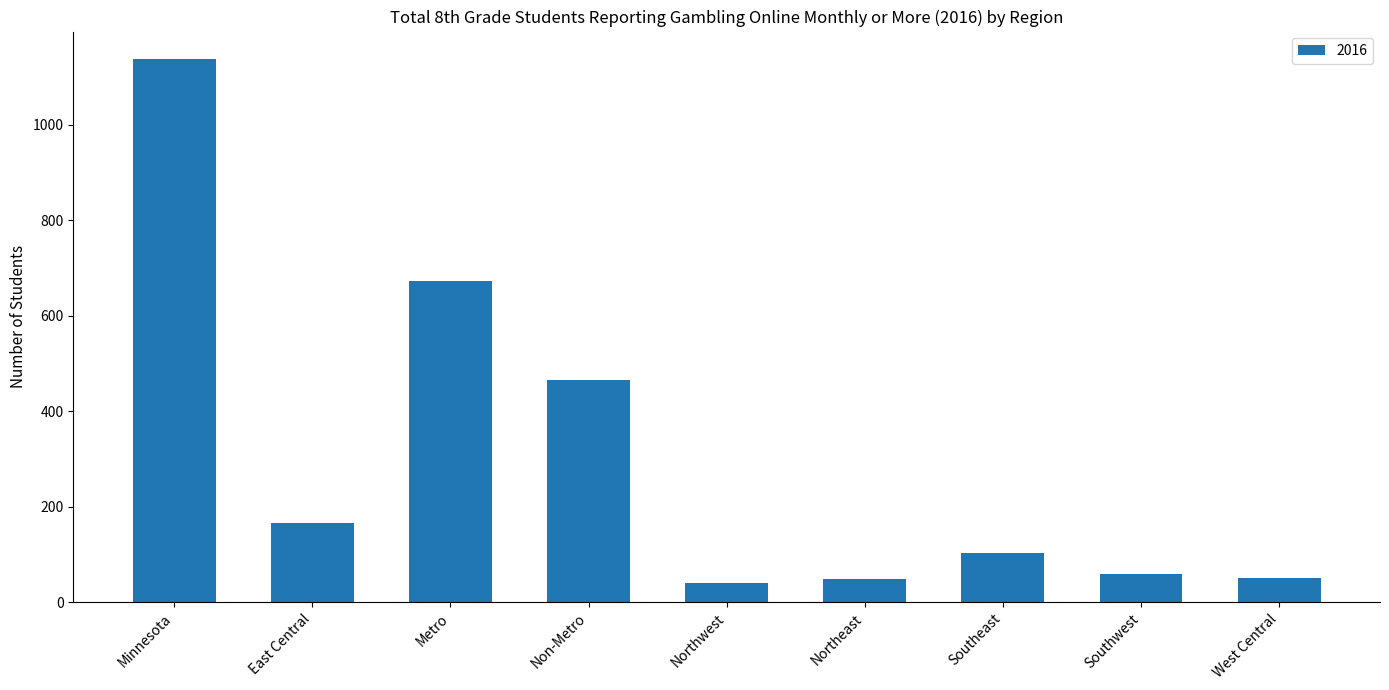

What is the value of the 9th bar from the left?

50